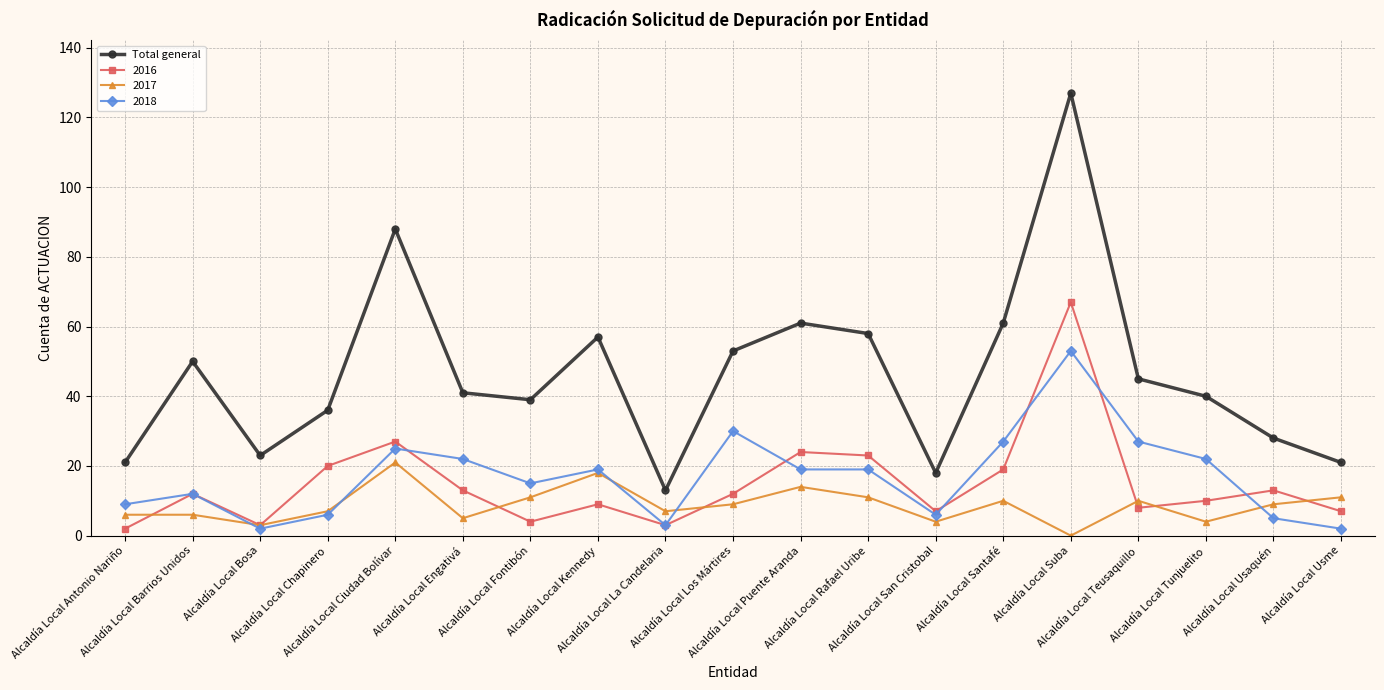

What is the maximum value shown in the chart?

127